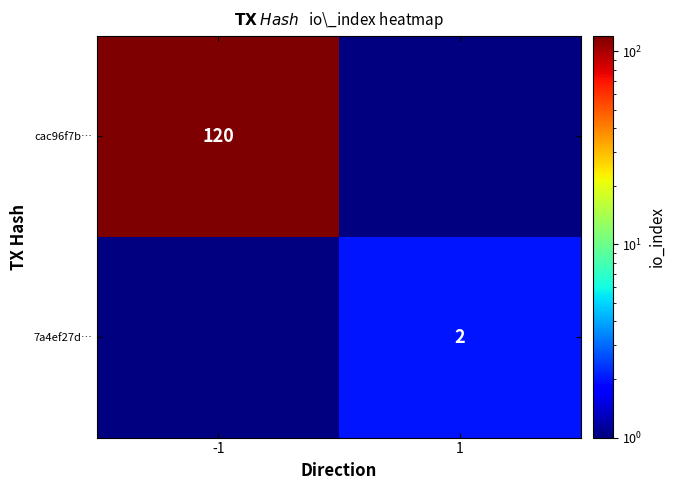

The cac96f7b… series shows 120 at -1. True or false?

True